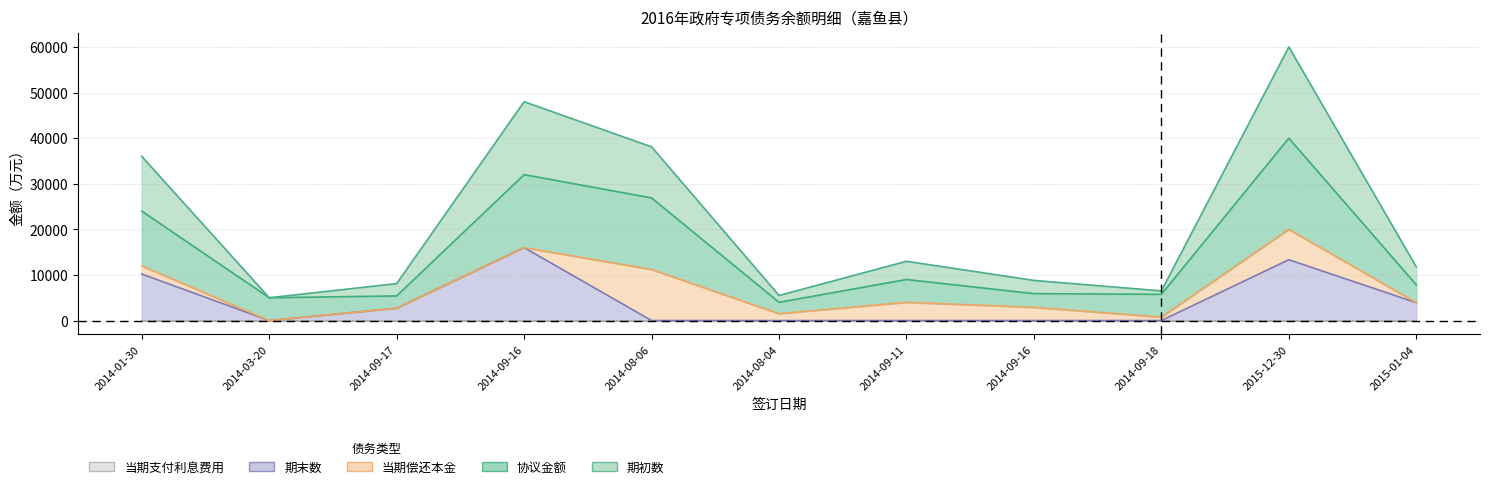

At which category is the sum across all series the highest?

2015-12-30